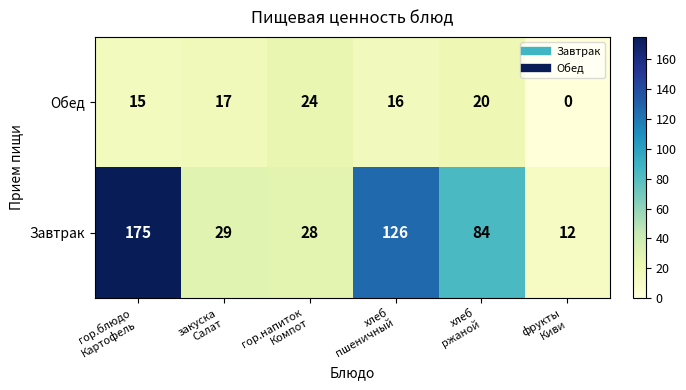

Rank the series by their maximum value, from highest to lowest.

Завтрак, Обед